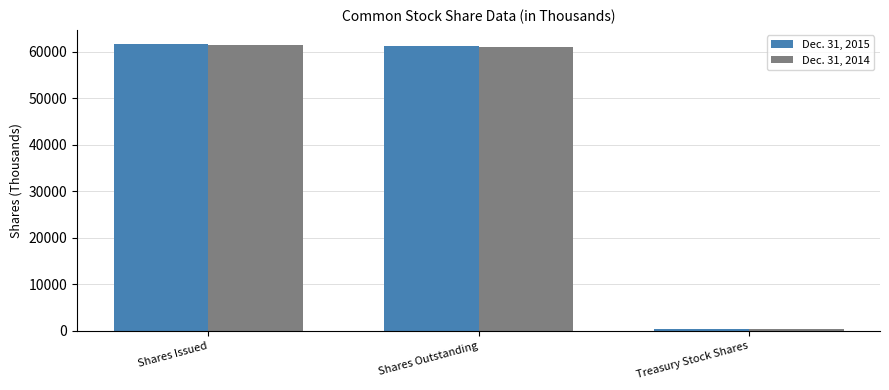

What is the value of the Dec. 31, 2014 bar at the 1st from the left?

61454